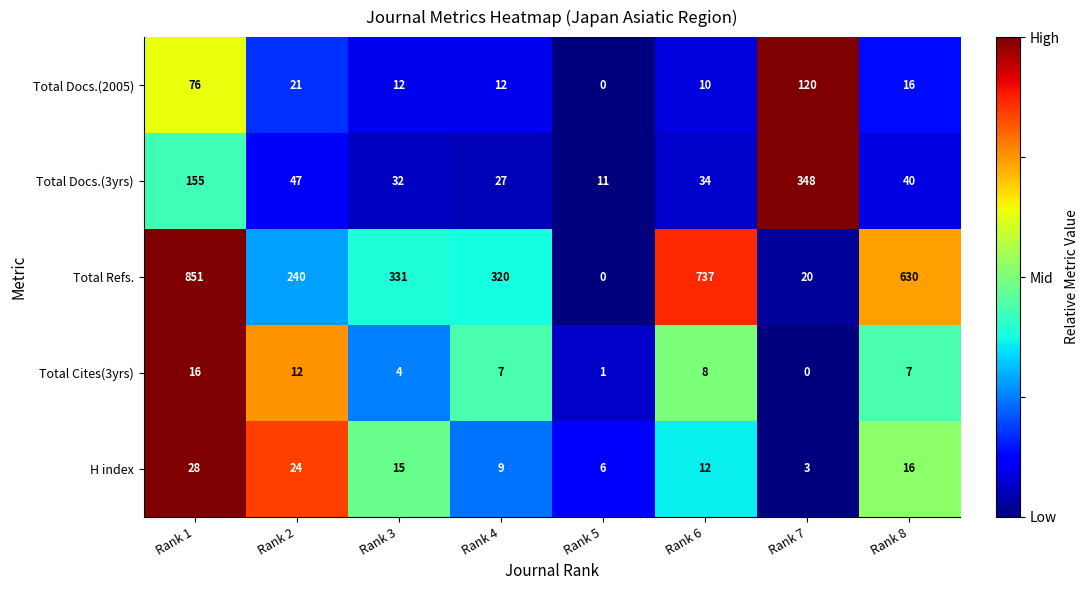

Which series has the largest total across all categories?

Total Refs.